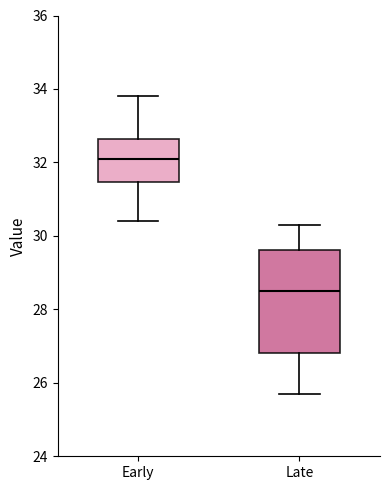

Comparing the boxes themselves (not the whiskers), which one is the tallest?

Late